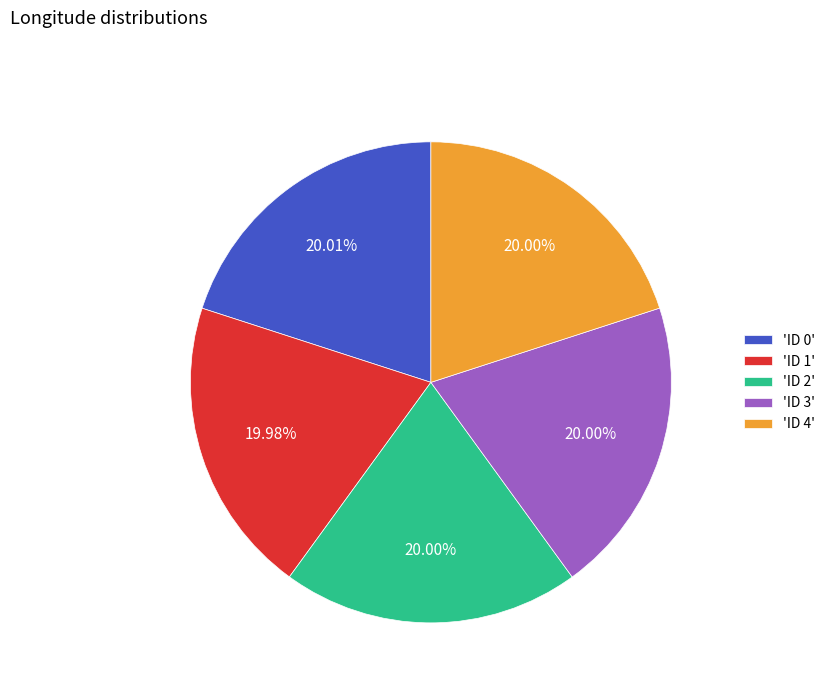

What is the ratio of the value at 'ID 3' to the value at 'ID 1'?

1.0